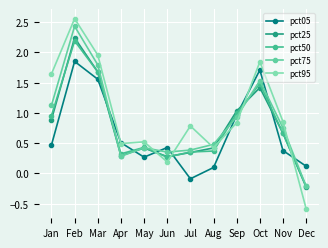

True or false: pct50 has a value of 0.3 at Jun.

True